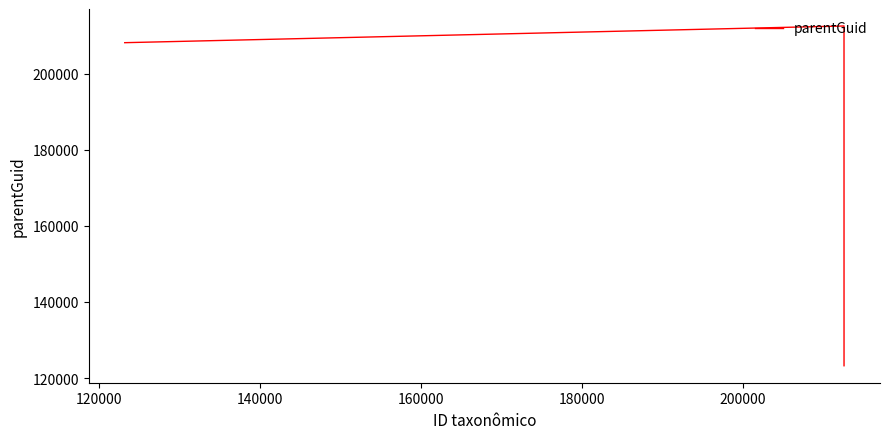

What is the average value?

181325